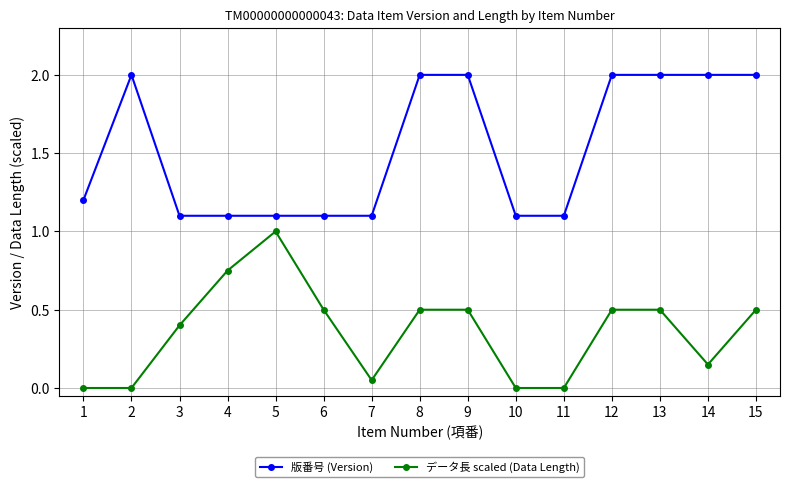

How many distinct data groups are displayed?

2